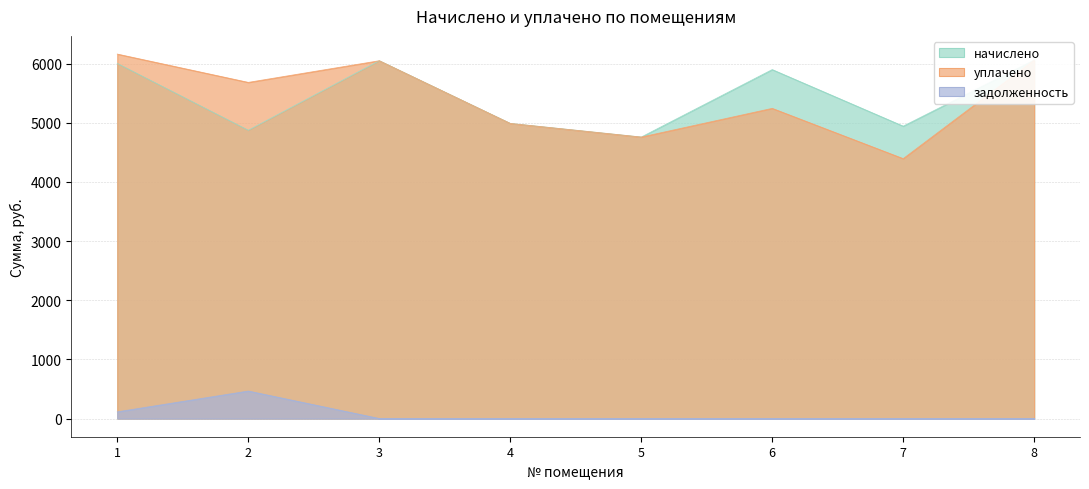

True or false: задолженность has more than 0 interior local peaks.

True